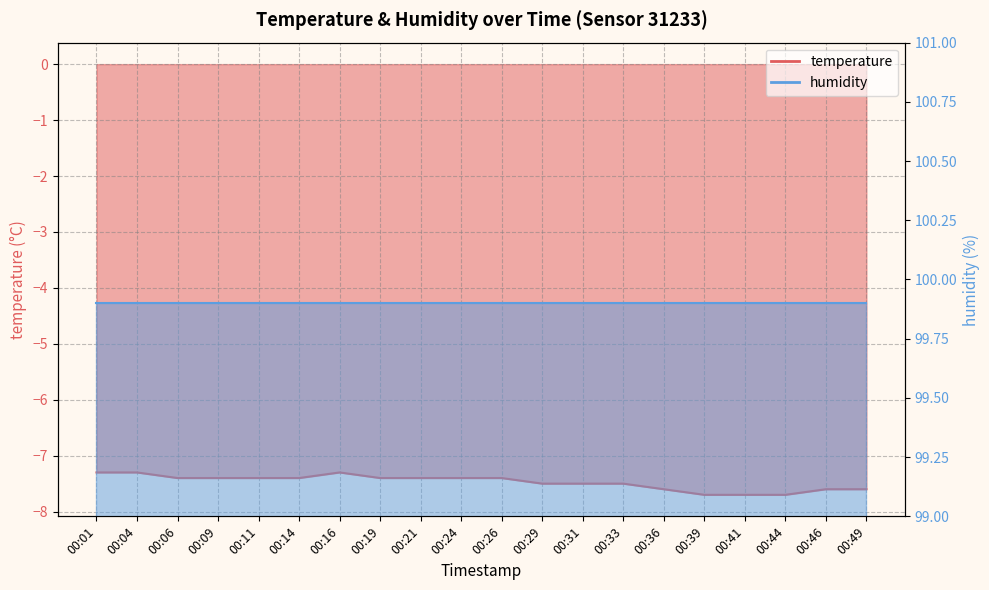

Which category has the highest value across all series?

00:01